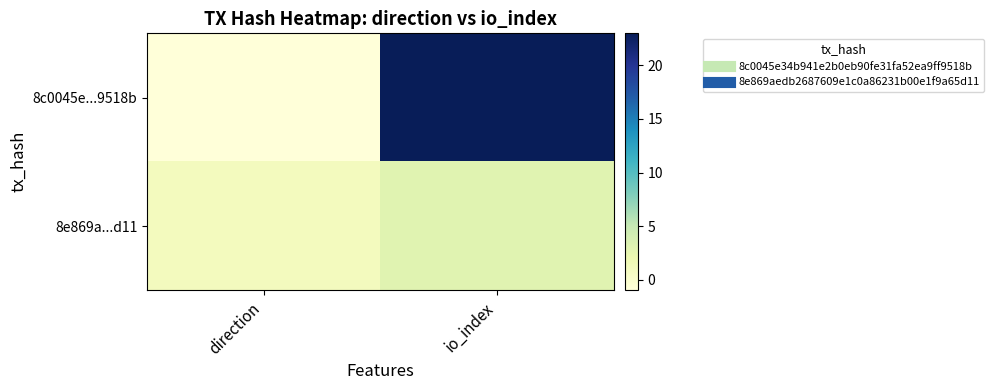

Reading left to right, what are all the values shown in this chart?

8c0045e...9518b: direction=-1	io_index=23
8e869a...d11: direction=1	io_index=3